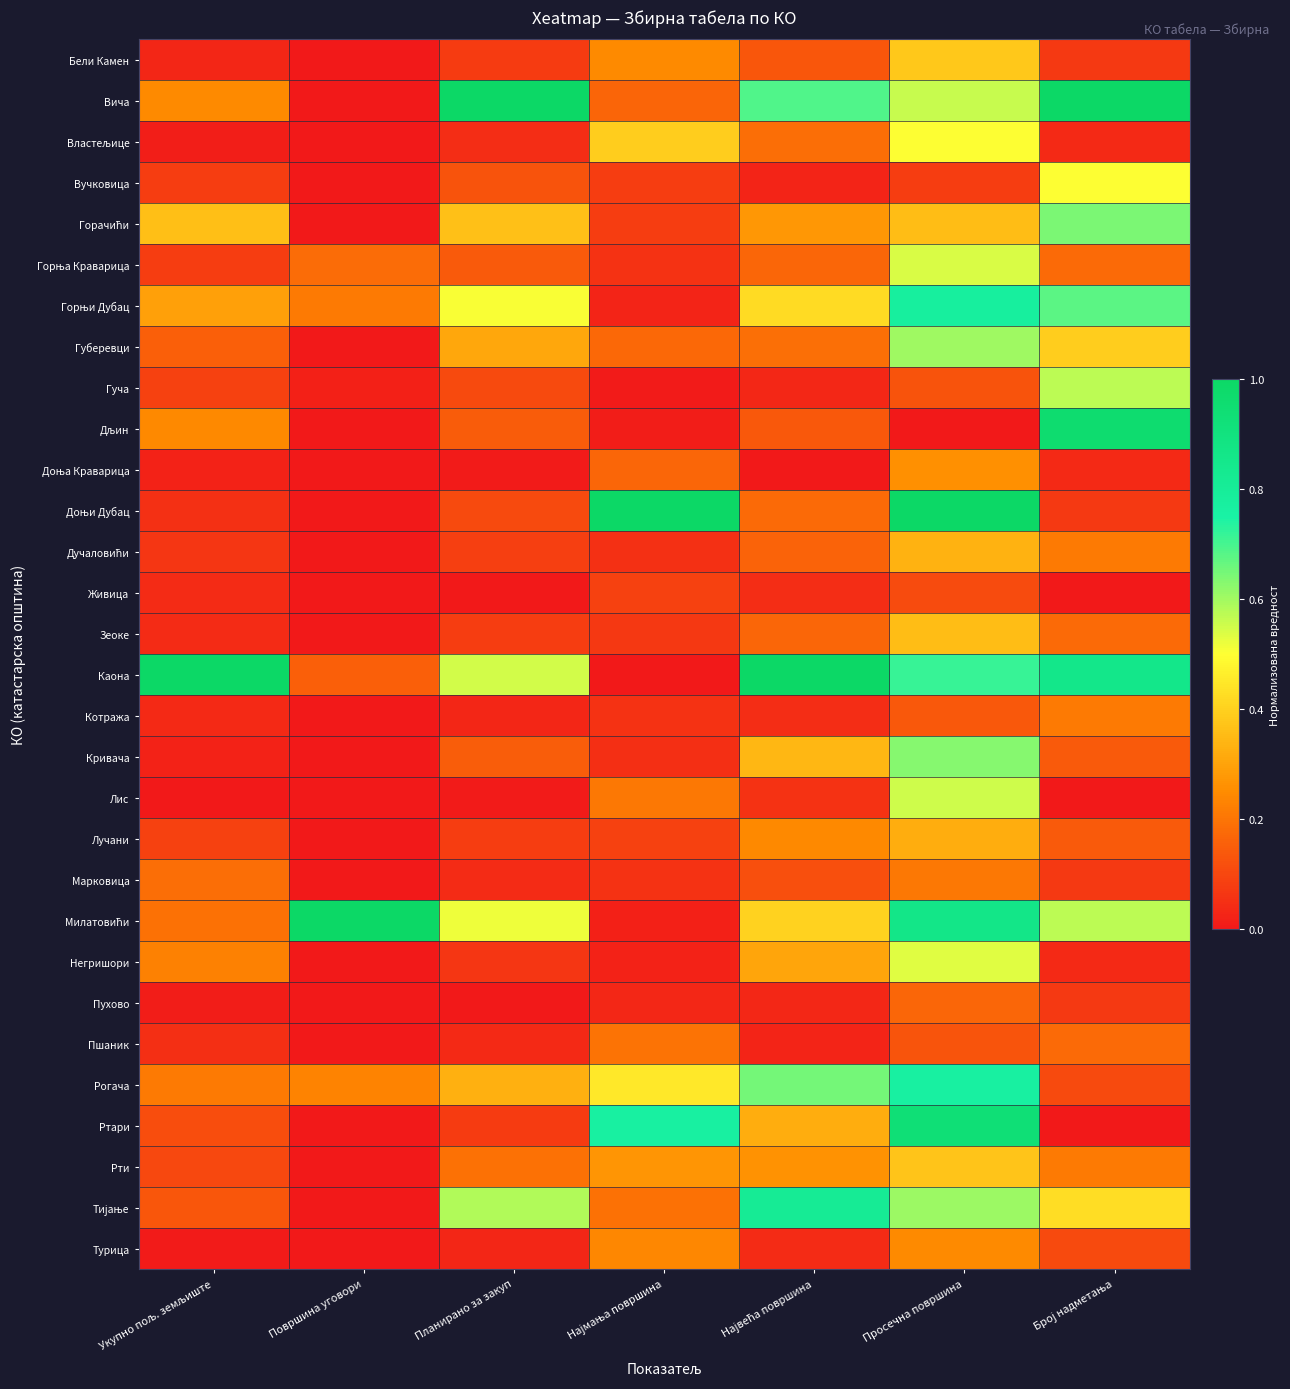

Between Најмања површина and Просечна површина, which is larger?

Просечна површина